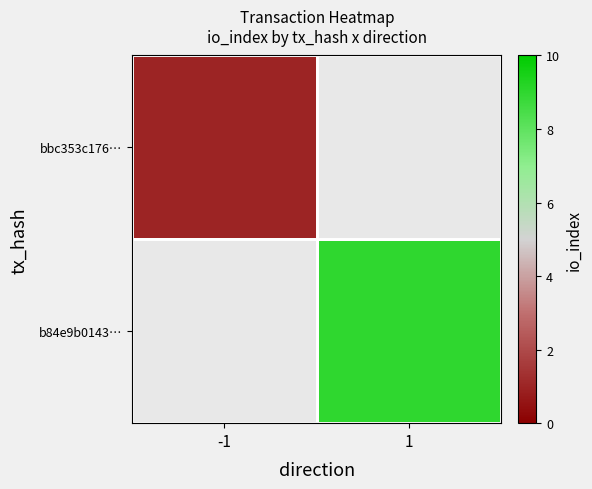

List the series in order of their overall mean, lowest first.

bbc353c176…, b84e9b0143…